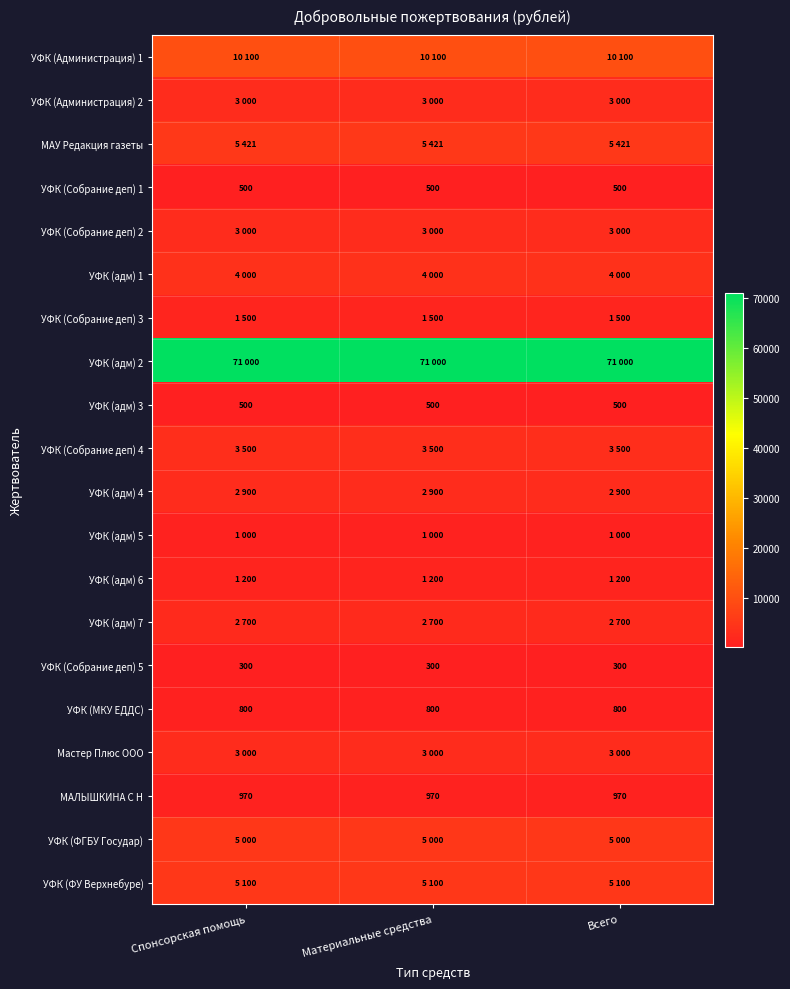

Read the УФК (Собрание деп) 5 value at Всего.

300